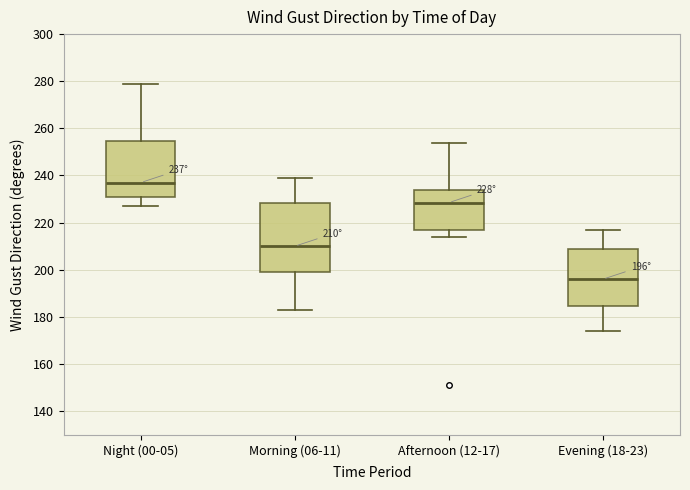

Which box's median line is the lowest?

Evening (18-23)